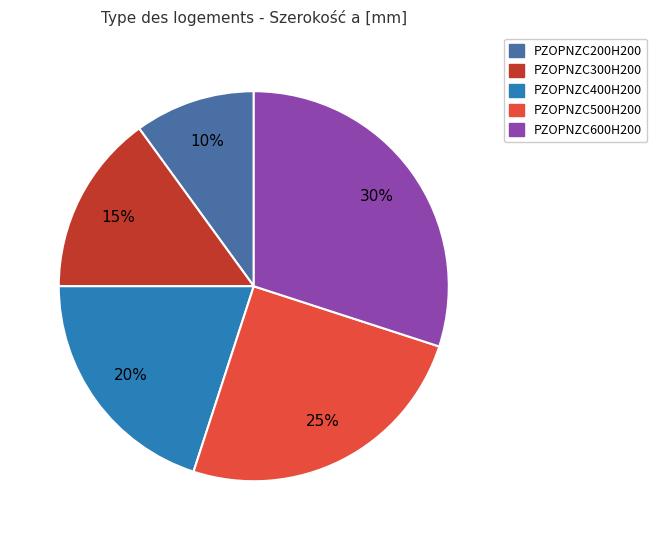

True or false: PZOPNZC400H200 accounts for 6% of the total.

False